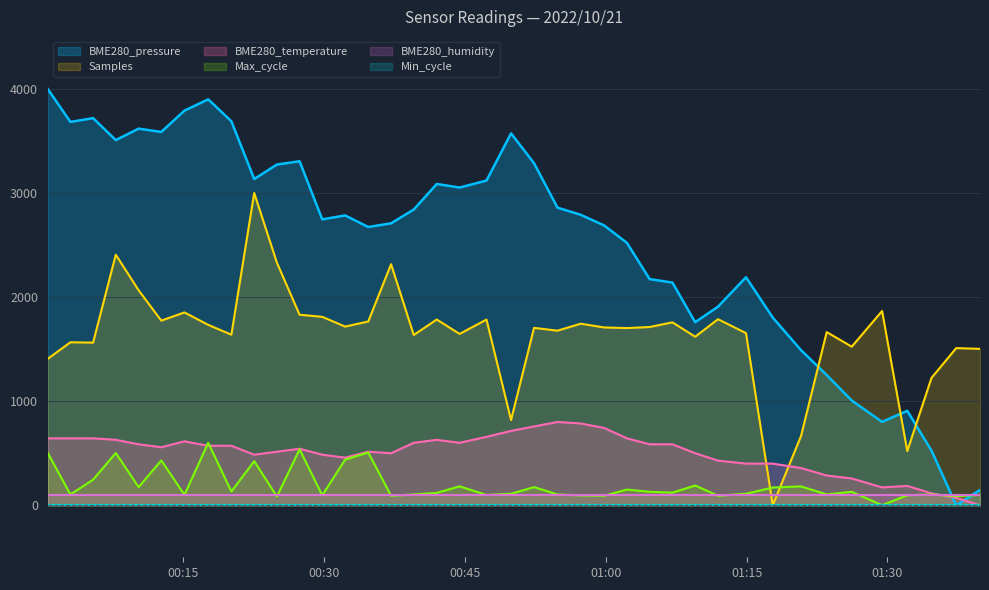

What is the label of the 3rd point from the right?

2022/10/21 01:34:42